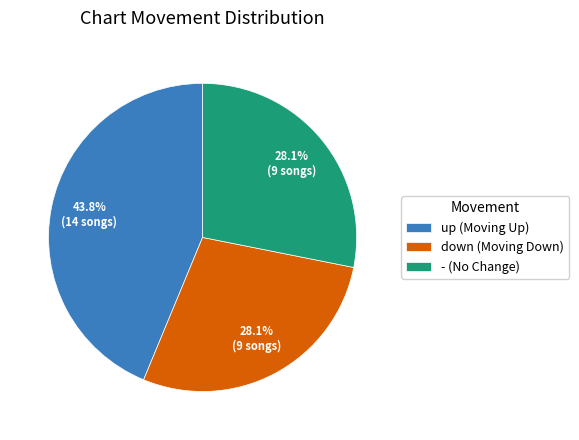

Combined, do down and - account for over 50%?

Yes